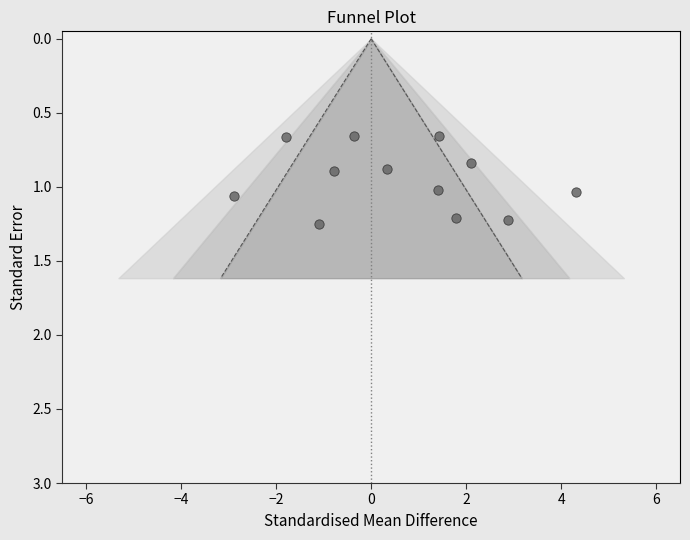

What is the range of Y values (max minus min)?

0.6